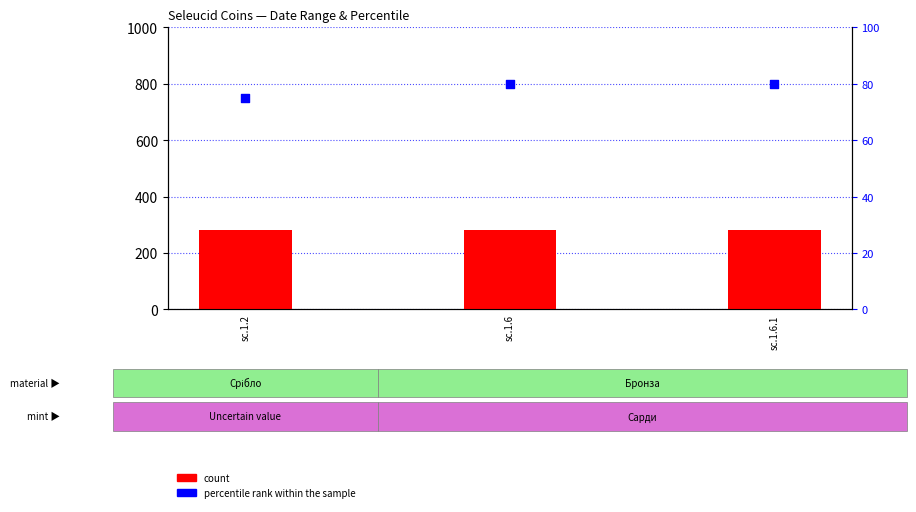

Which series has the largest Y range (max minus min)?

percentile rank within the sample